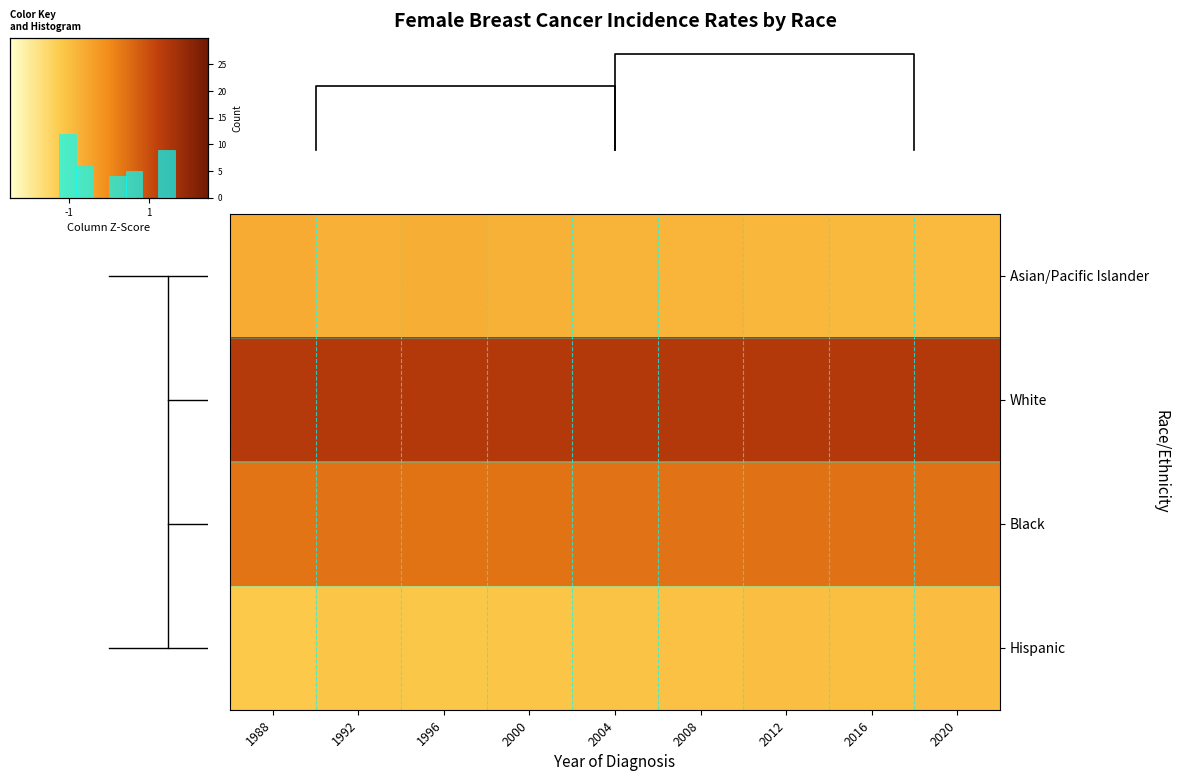

What is the average value of the White series?

1.4